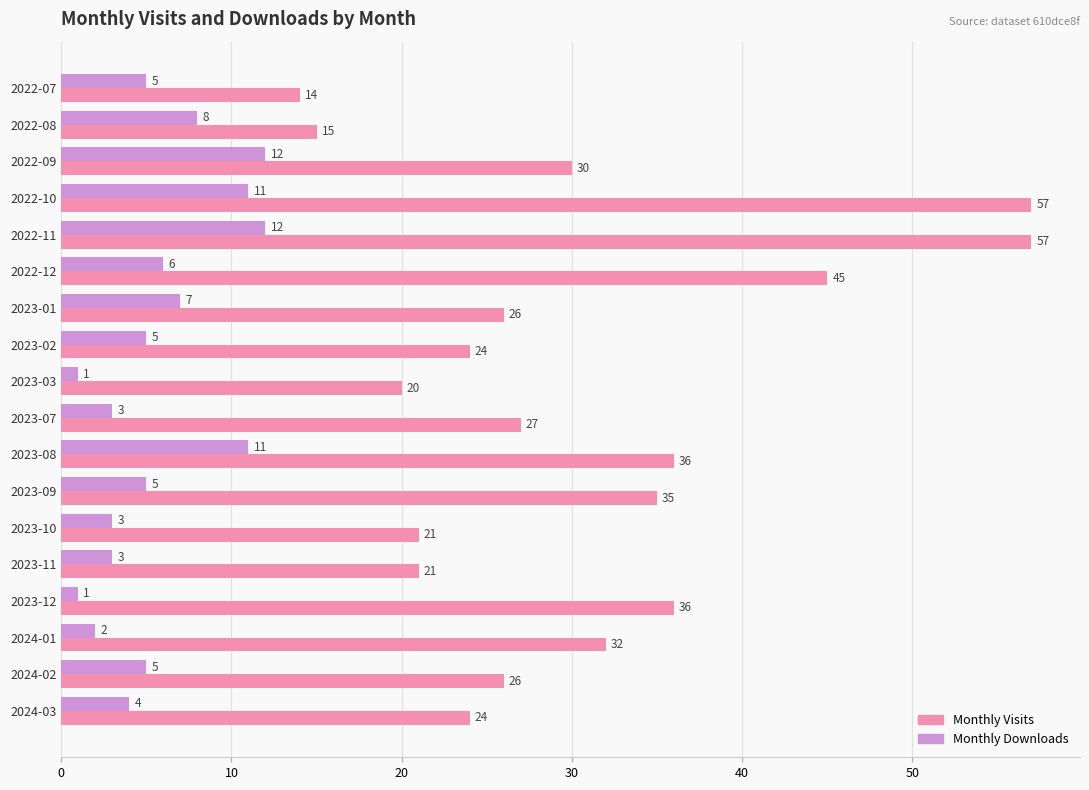

How many data points does each series have?

18